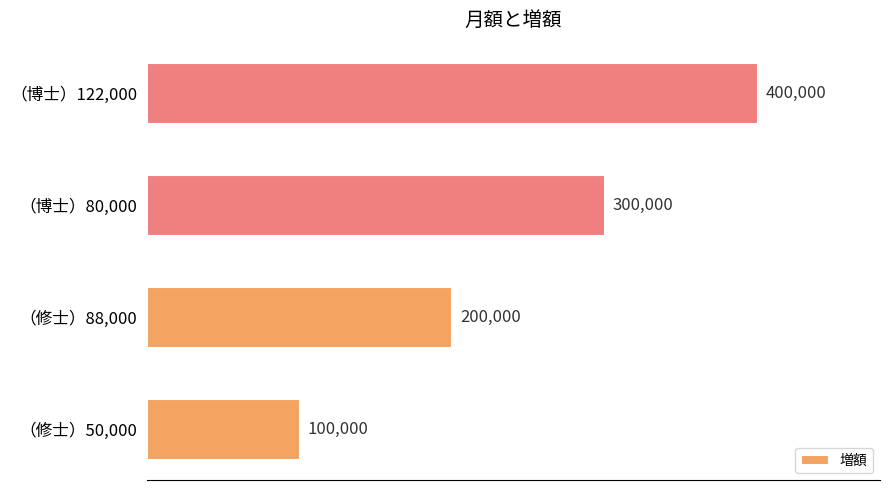

List the labels in order of value, smallest first.

（修士）50,000, （修士）88,000, （博士）80,000, （博士）122,000